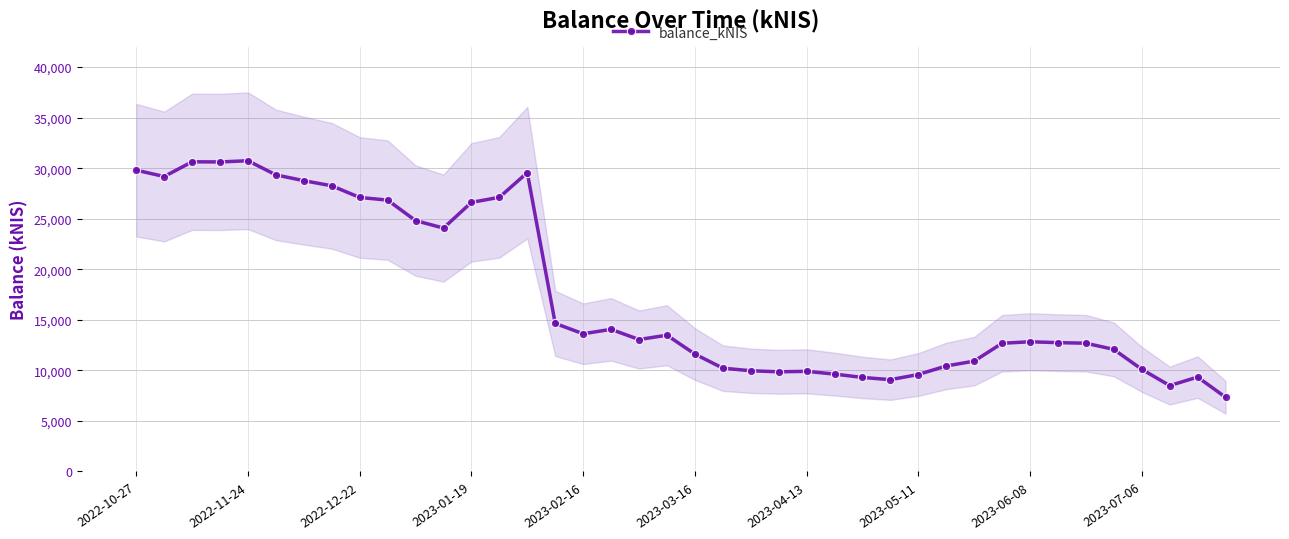

The value at 23 is 3401.7. True or false?

False